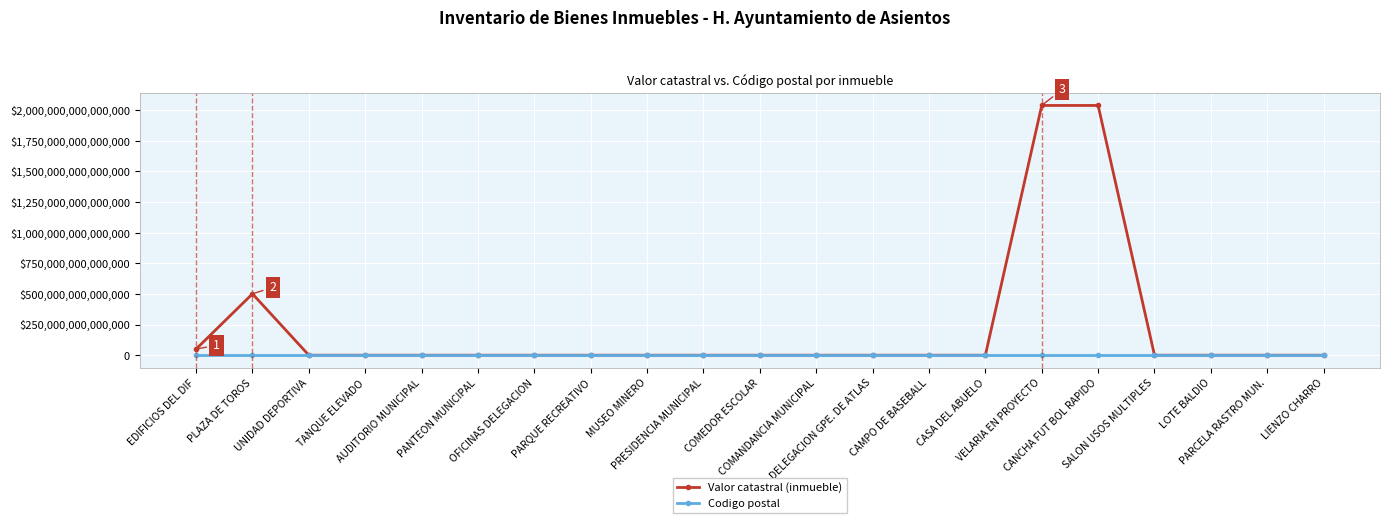

Which series has the largest total across all categories?

Valor catastral (inmueble)